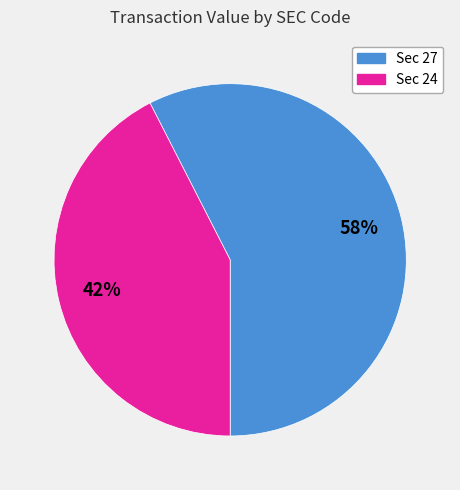

Is there a majority slice in this chart?

Yes